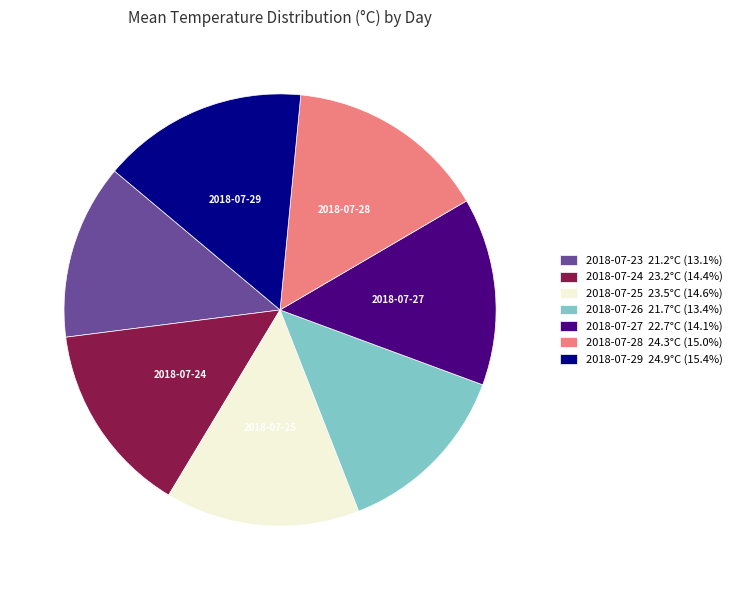

Combined, do 2018-07-23 21.2°C (13.1%) and 2018-07-29 24.9°C (15.4%) account for over 50%?

No